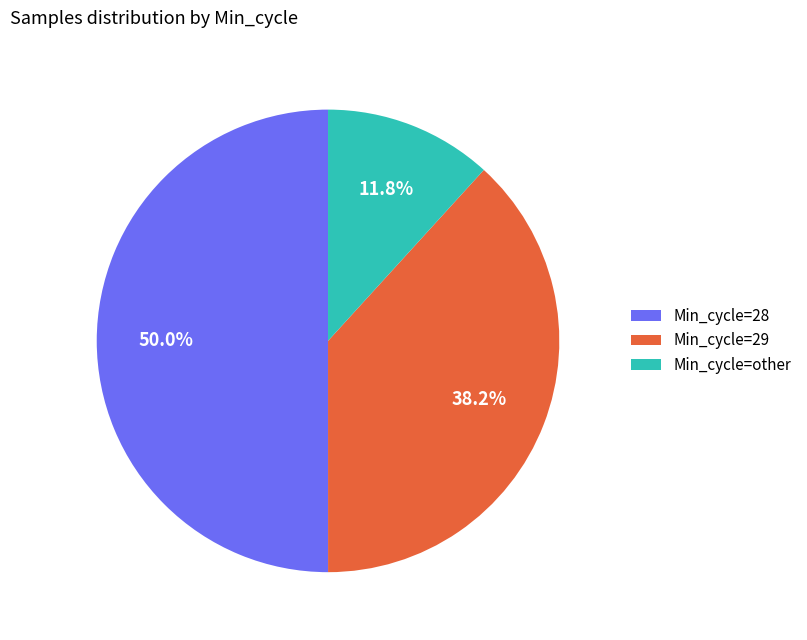

What is the largest slice in the pie chart?

Min_cycle=28